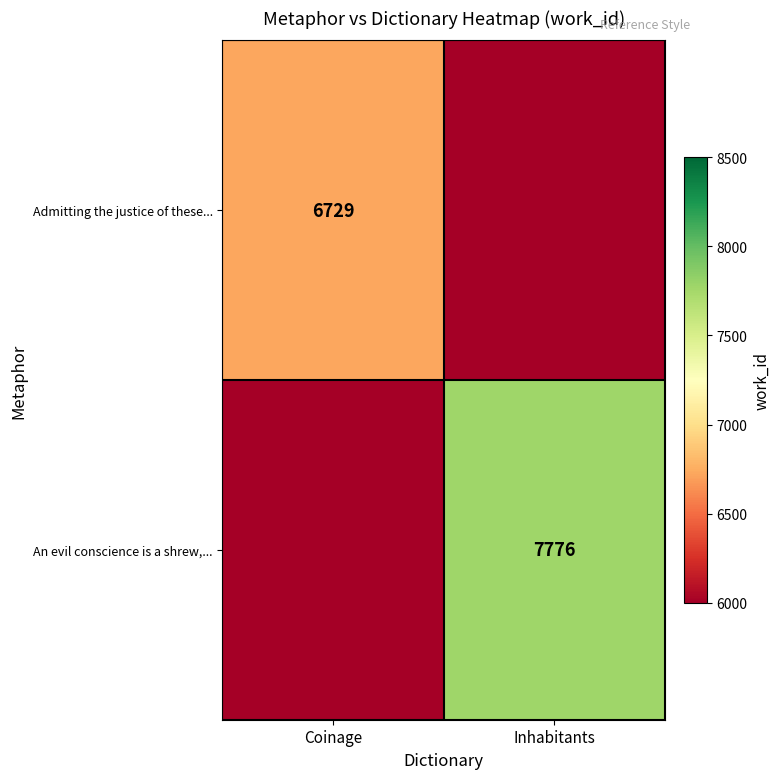

Is it true that An evil conscience is a shrew,... equals 13295 at Inhabitants?

False